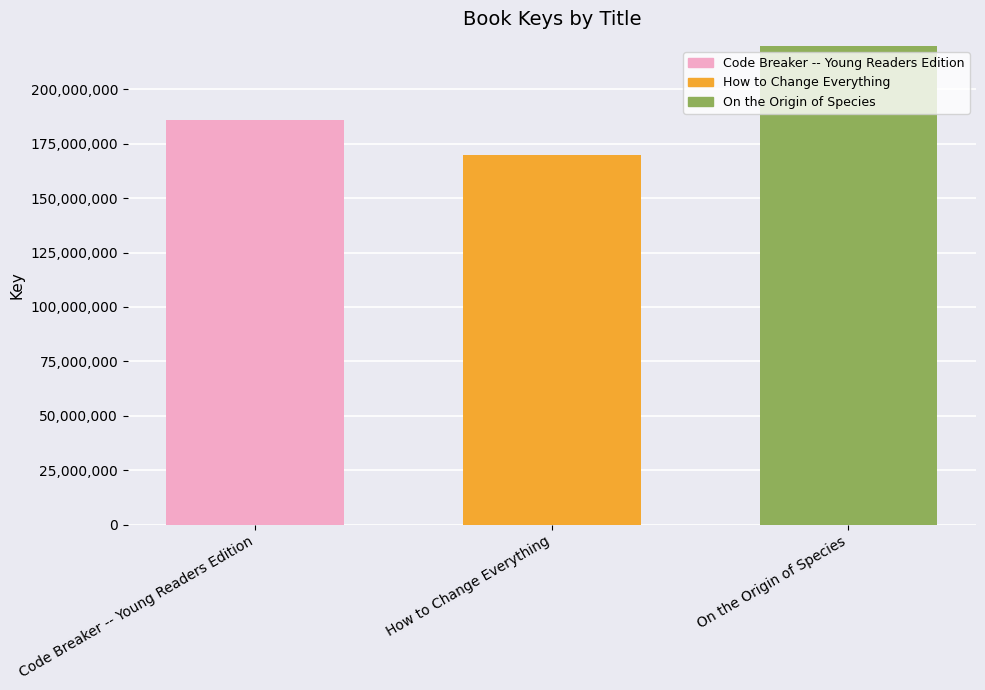

Reading left to right, extract all data points from this chart.

Code Breaker -- Young Readers Edition=186139754	How to Change Everything=169855196	On the Origin of Species=550872137